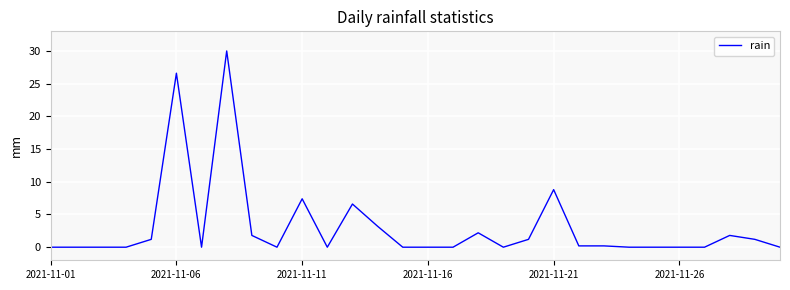

What is the difference between the maximum and minimum values?

30.0